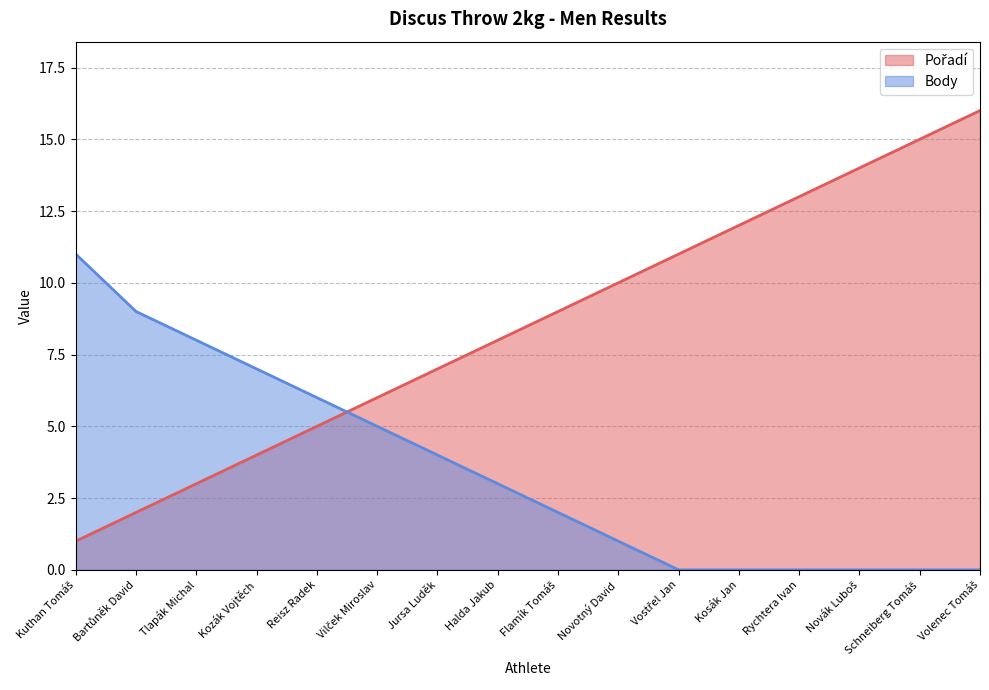

Where do Body and Pořadí first cross each other?

Reisz Radek and Vilček Miroslav